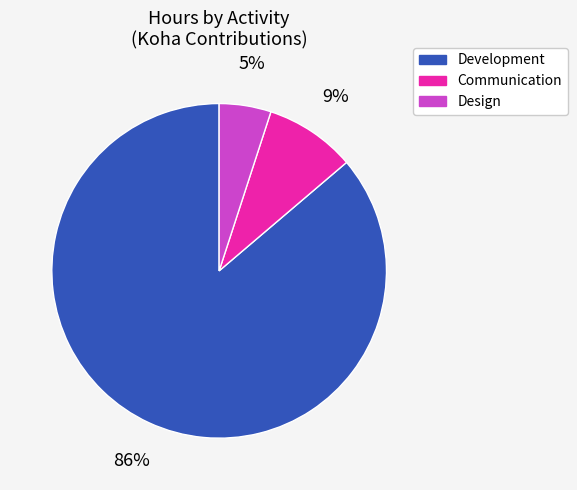

Rank the categories by value from lowest to highest.

Design, Communication, Development